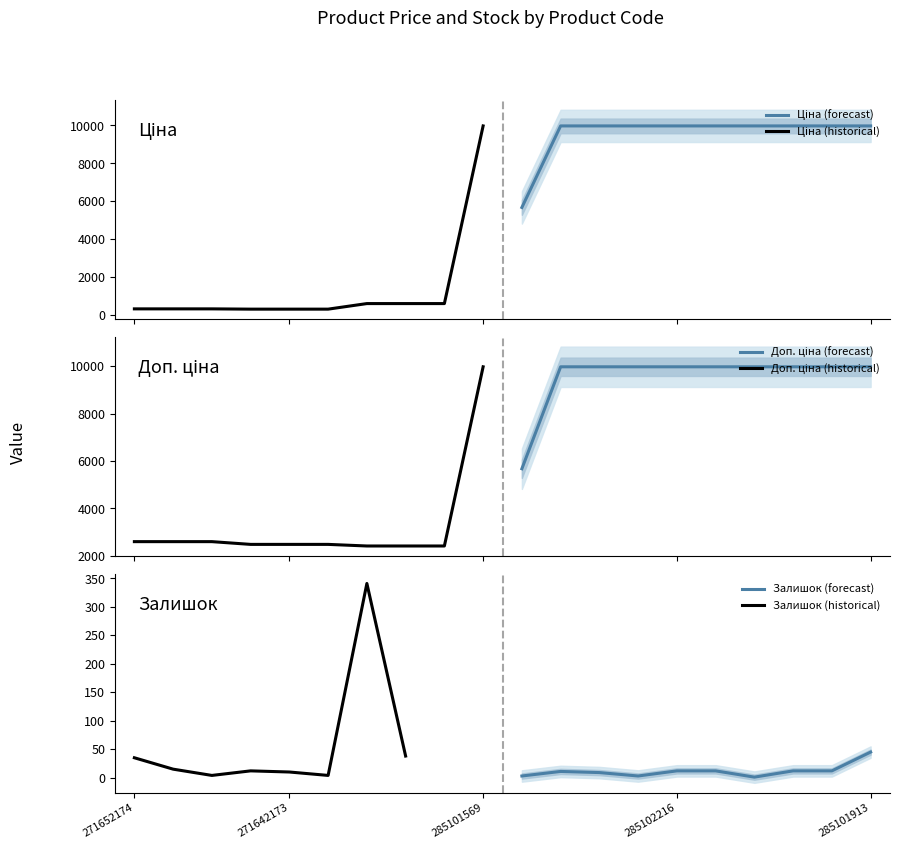

What is the average value of the Залишок (forecast) series?

12